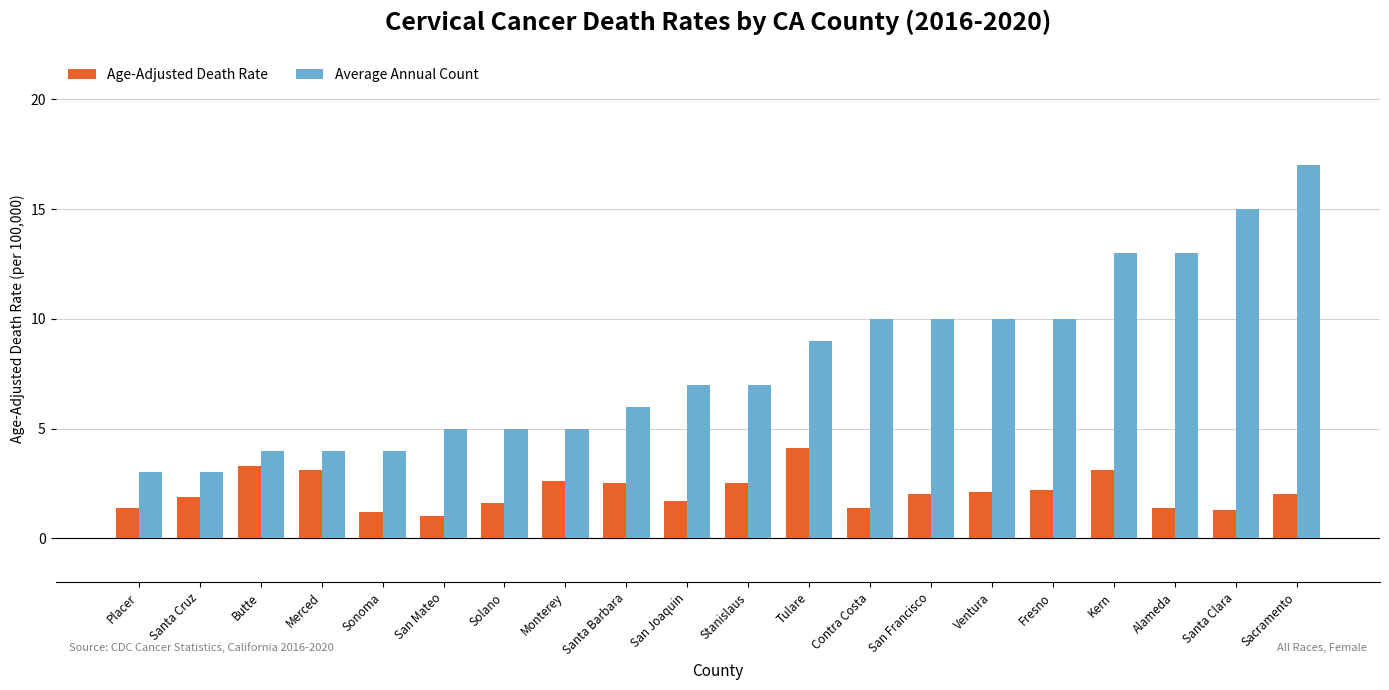

Is the value of Age-Adjusted Death Rate at Fresno greater than the value of Average Annual Count at Stanislaus?

No